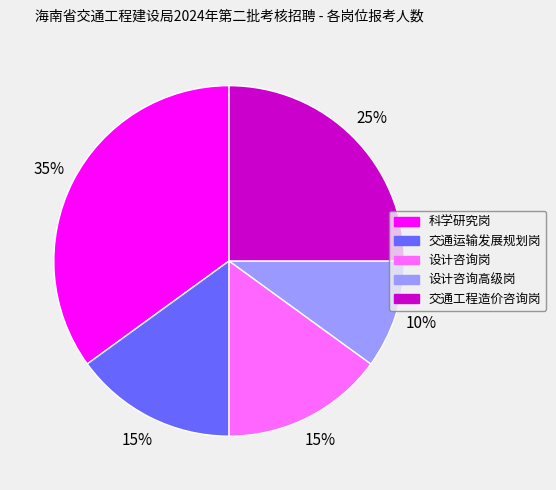

The 设计咨询高级岗 slice represents 10% of the pie. True or false?

True